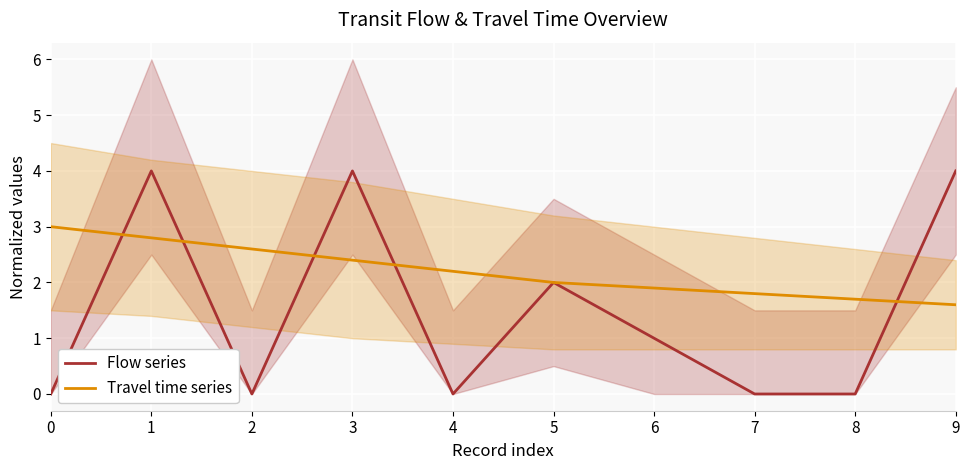

Count the number of data series in this chart.

2